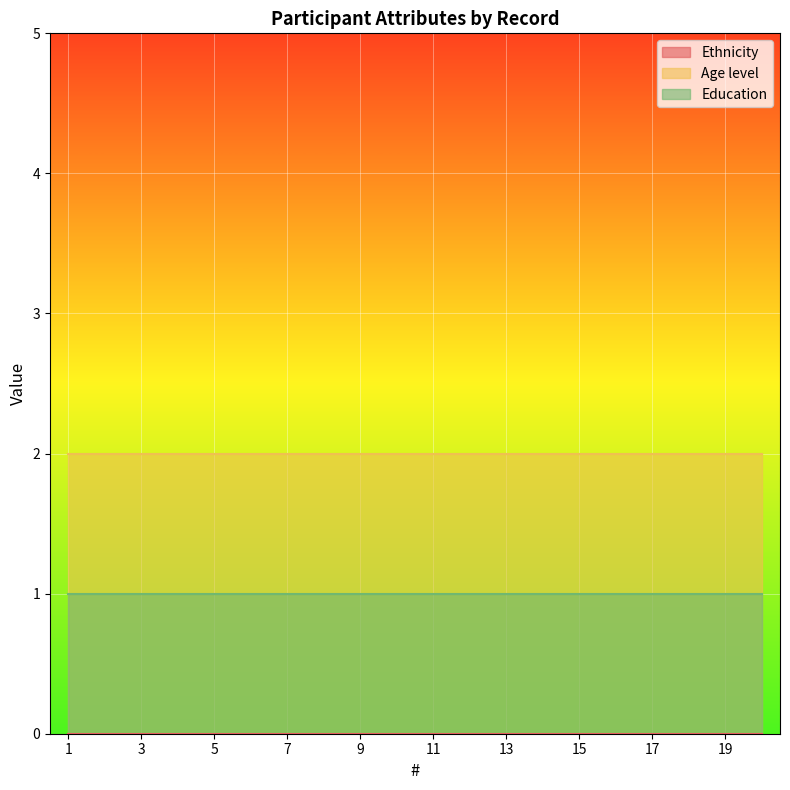

What are all the series names shown in the legend?

Ethnicity, Age level, Education